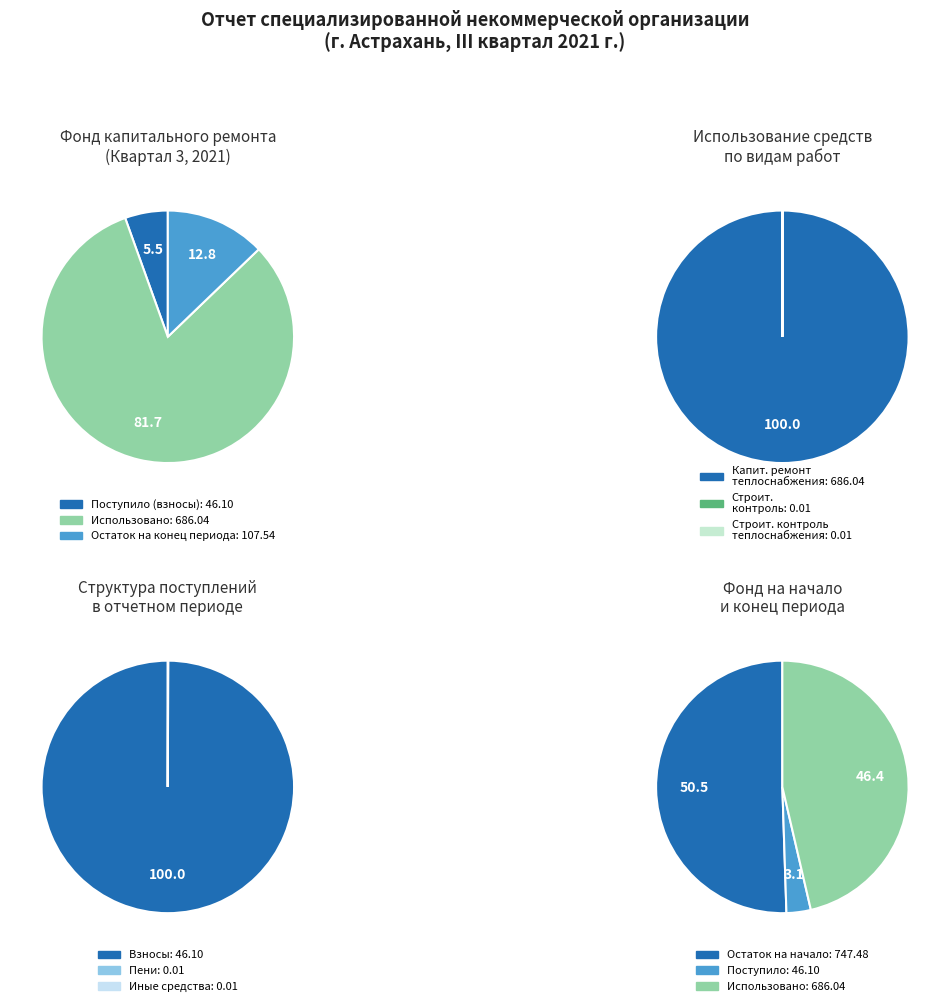

Which has a higher value, Поступило в отчетном периоде or Использовано в отчетном периоде?

Использовано в отчетном периоде